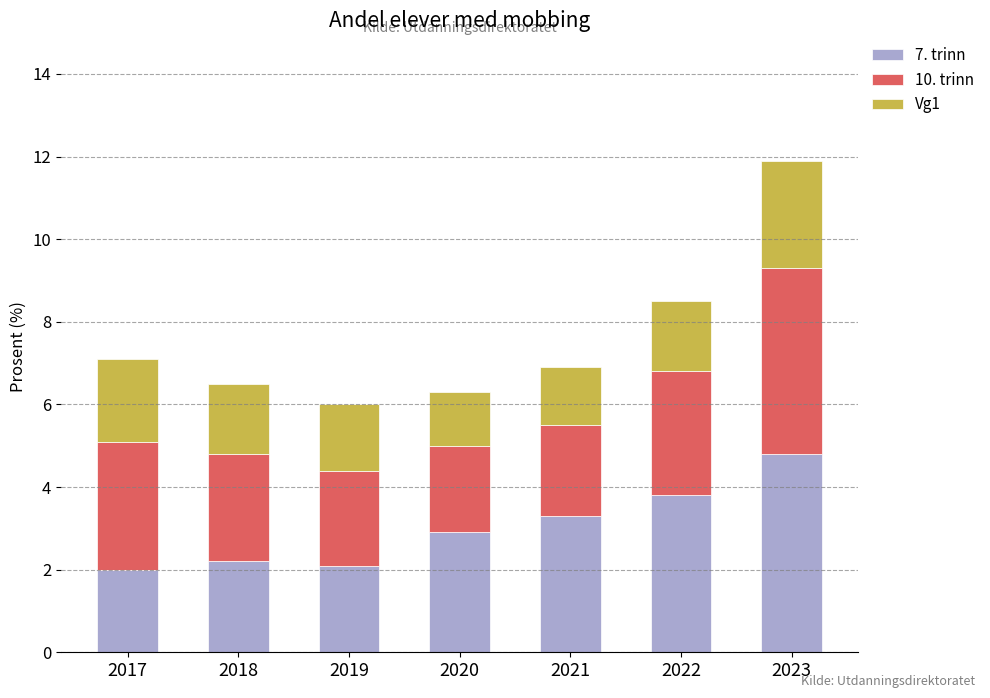

What is the difference between the second highest and minimum values in the 7. trinn series?

1.8